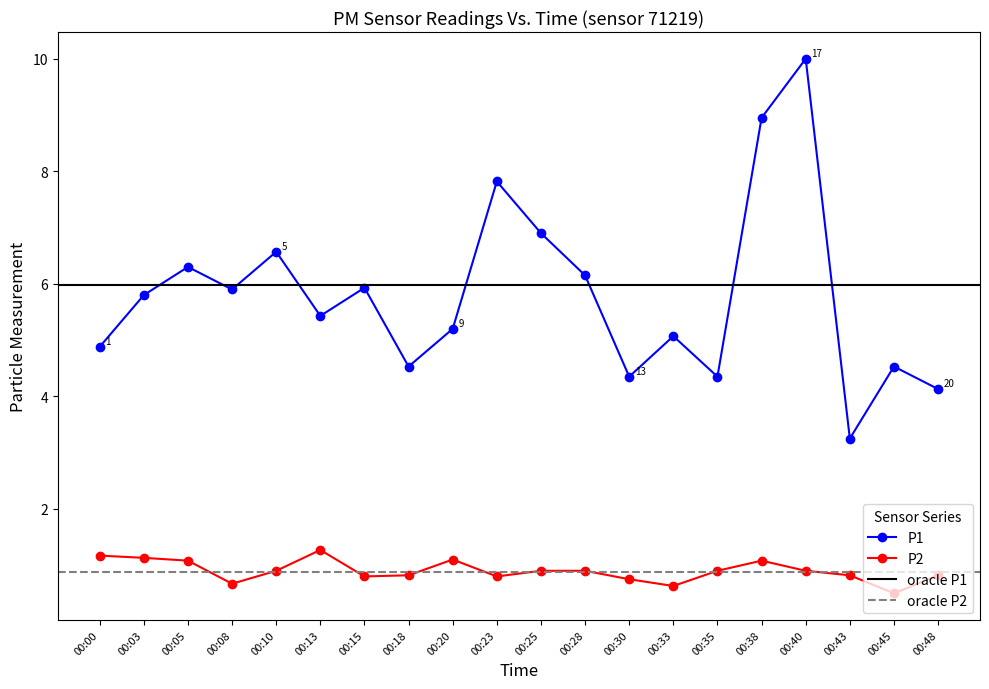

Which series has the largest total across all categories?

P1